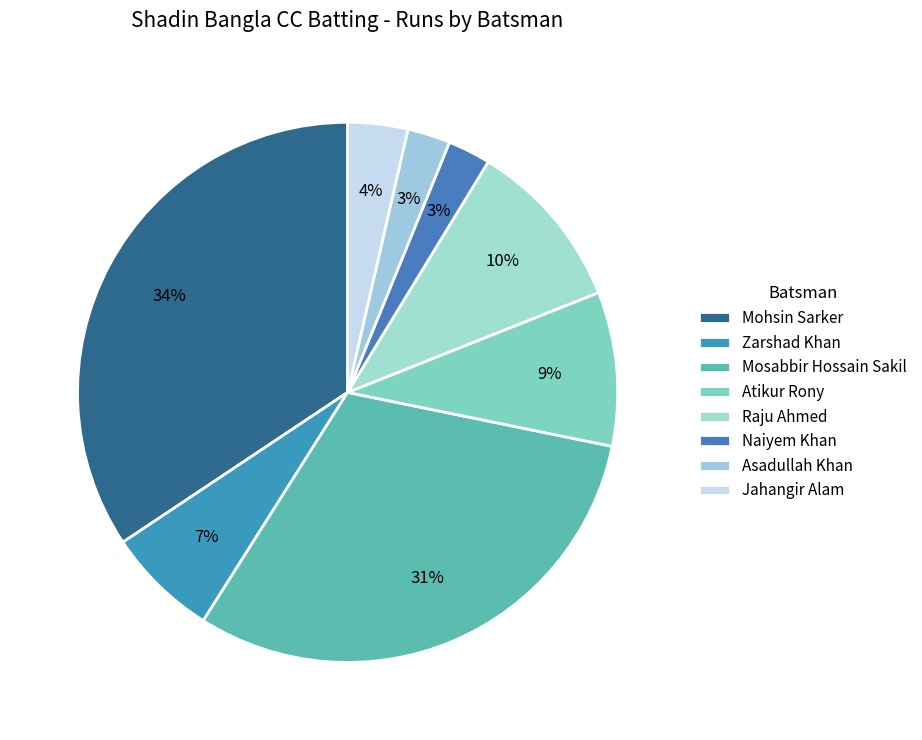

The Raju Ahmed slice represents 10% of the pie. True or false?

True